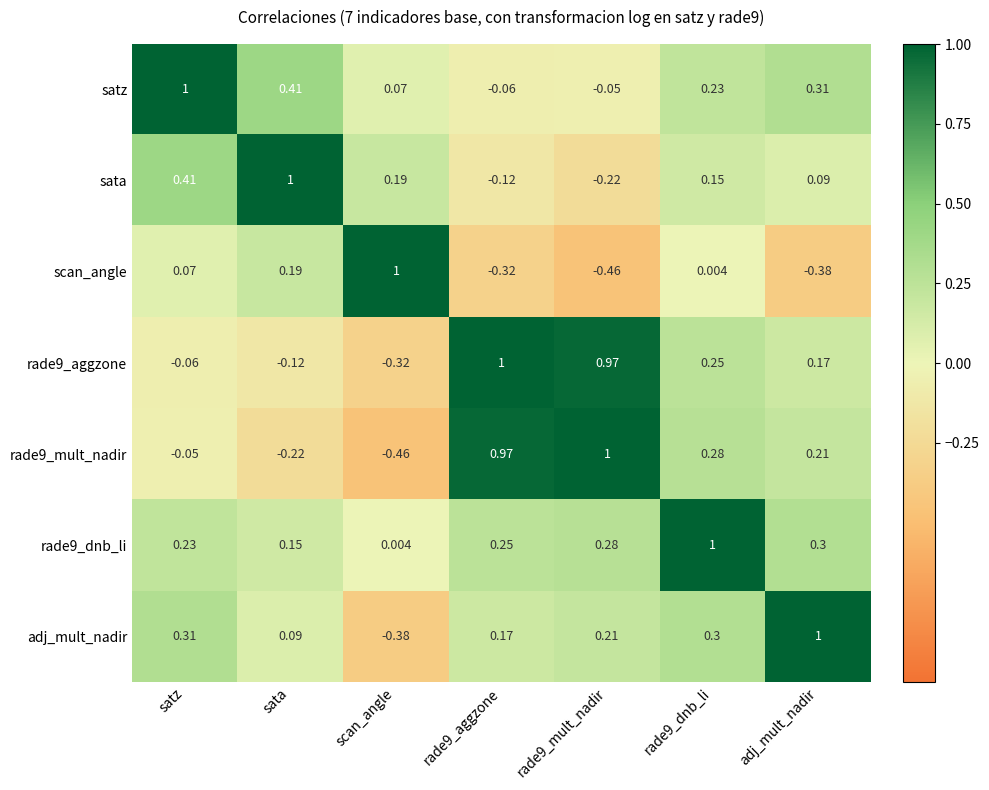

Which series has the largest total across all categories?

rade9_dnb_li